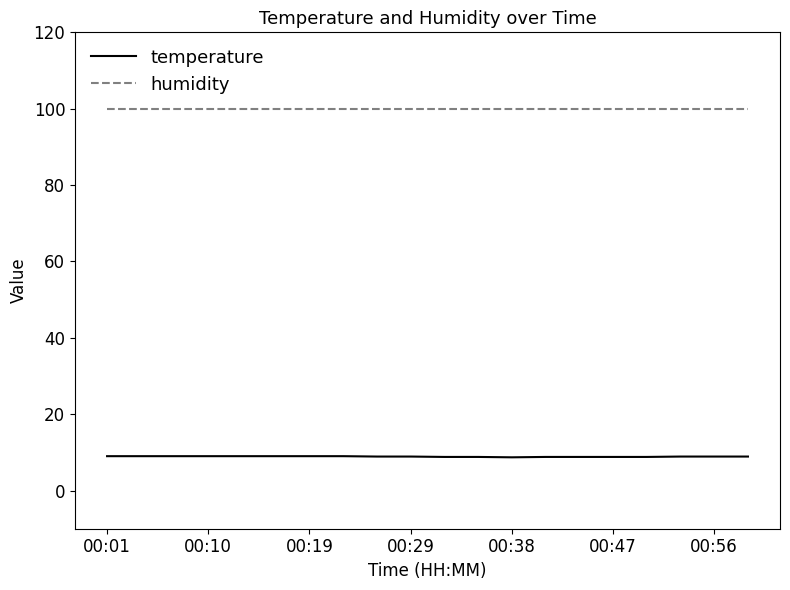

What is the greatest value displayed?

99.9